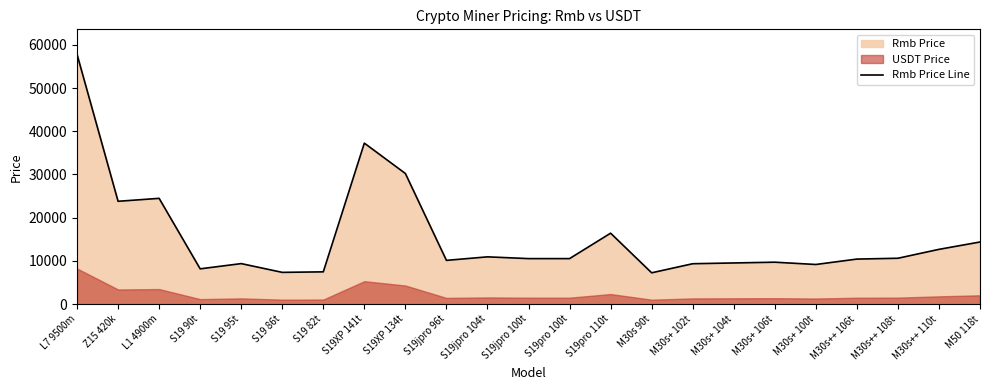

What is the value of the 16th point from the left?

9356.8